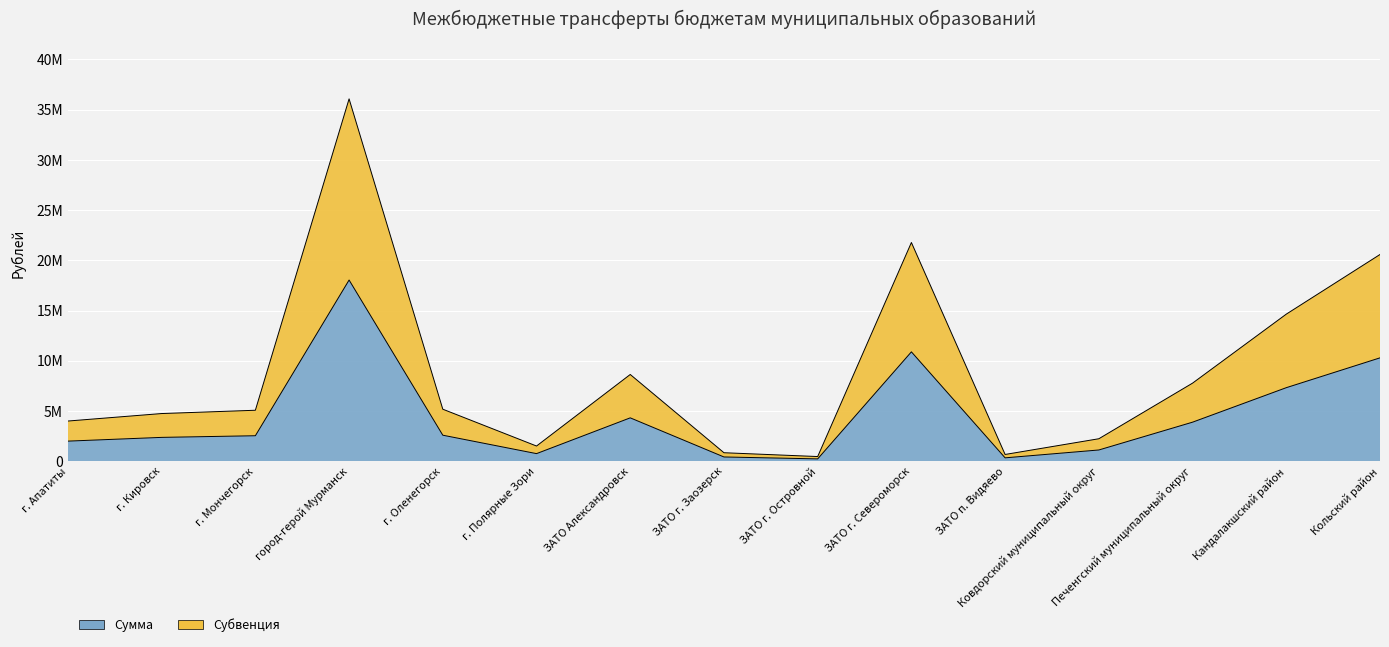

List the series in order of their overall mean, highest first.

Субвенция, Сумма